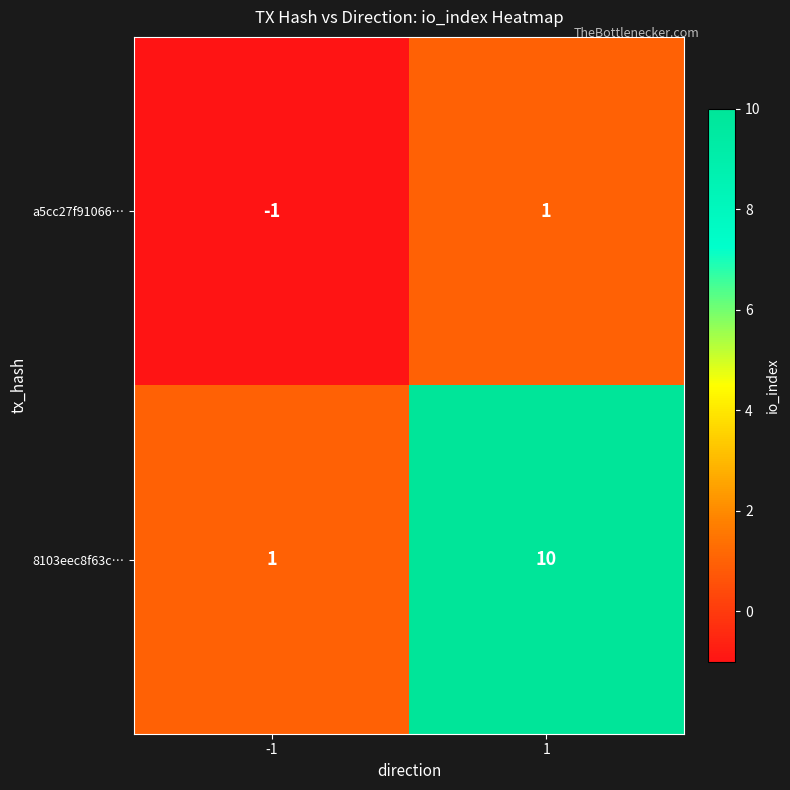

What is the sum of all 8103eec8f63c… values?

11